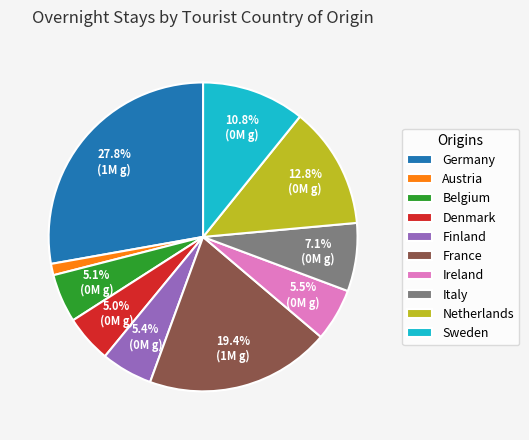

What is the ratio of the value at Netherlands to the value at Ireland?

2.3